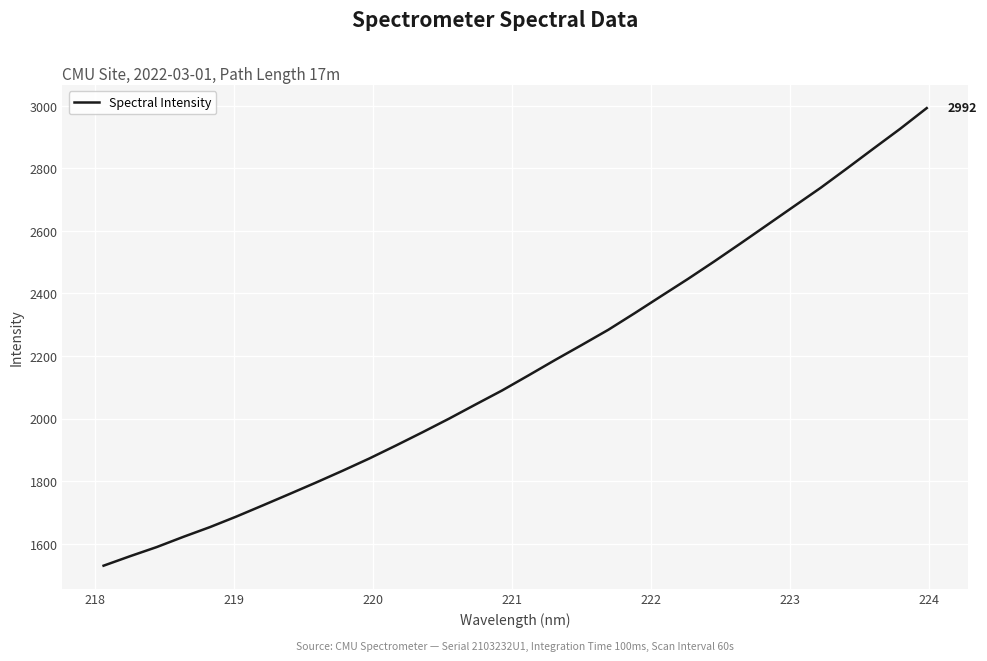

What is the smallest value displayed?

1529.8